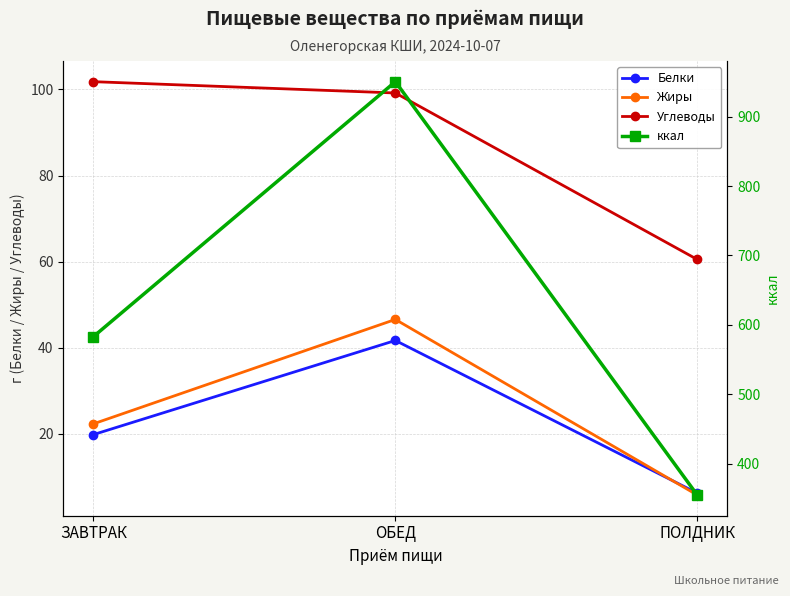

How many lines are shown in the chart?

4